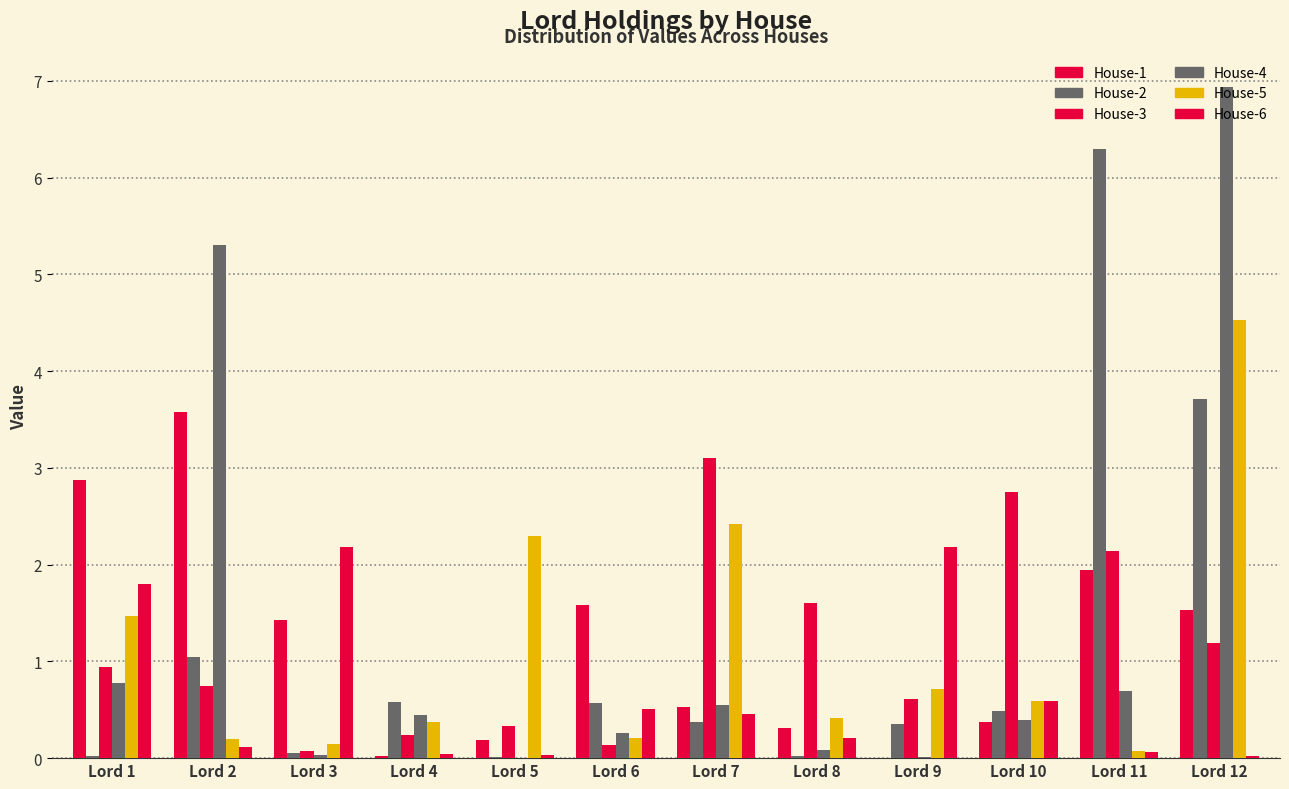

What is the difference between the second highest and minimum values in the House-4 series?

5.3